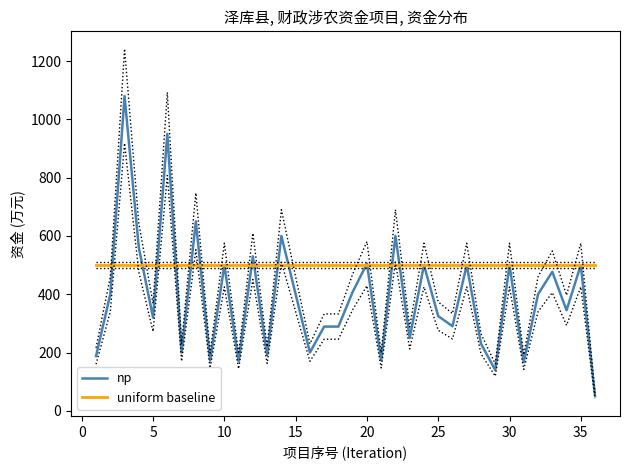

How many values in the np series are below 400?

18